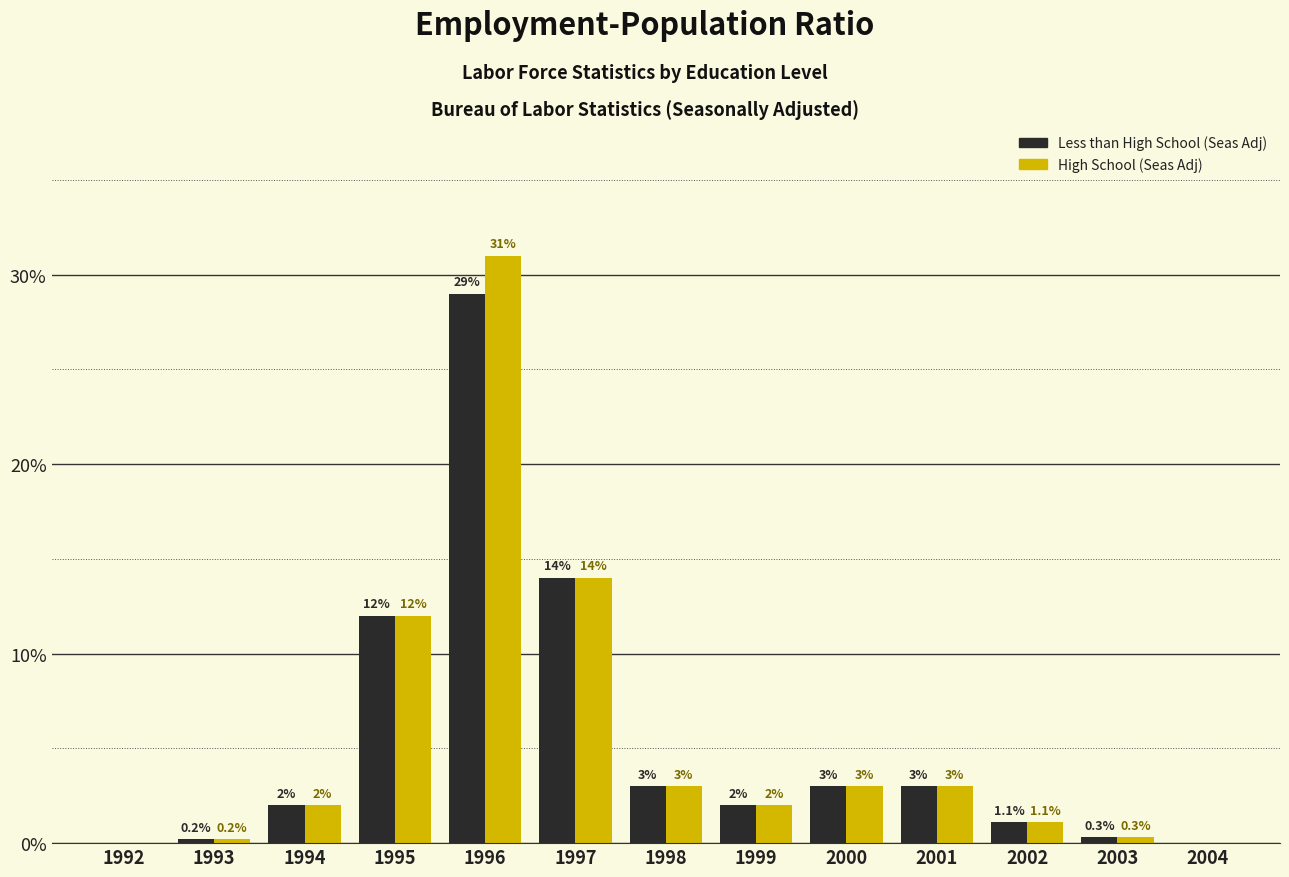

Reading left to right, extract all data points from this chart.

Less than High School: 1992=0.0	1993=0.2	1994=2.0	1995=12.0	1996=29.0	1997=14.0	1998=3.0	1999=2.0	2000=3.0	2001=3.0	2002=1.1	2003=0.3	2004=0.0
High School: 1992=0.0	1993=0.2	1994=2.0	1995=12.0	1996=31.0	1997=14.0	1998=3.0	1999=2.0	2000=3.0	2001=3.0	2002=1.1	2003=0.3	2004=0.0